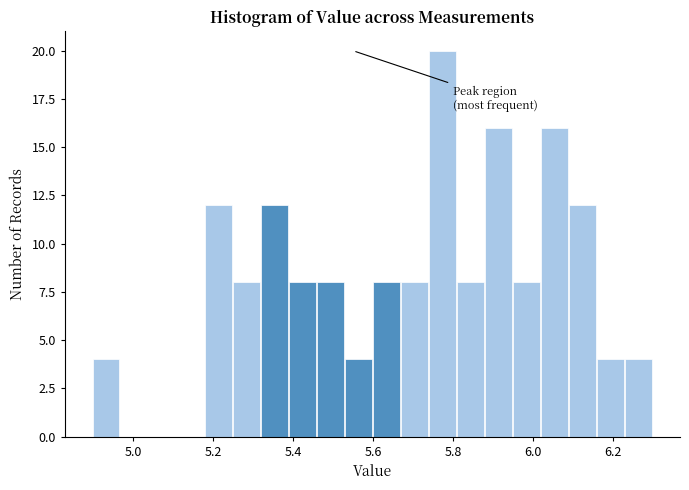

Around what value on the x-axis is the tallest bar? Give the approximate position of its centre, as read against the axis.

5.78